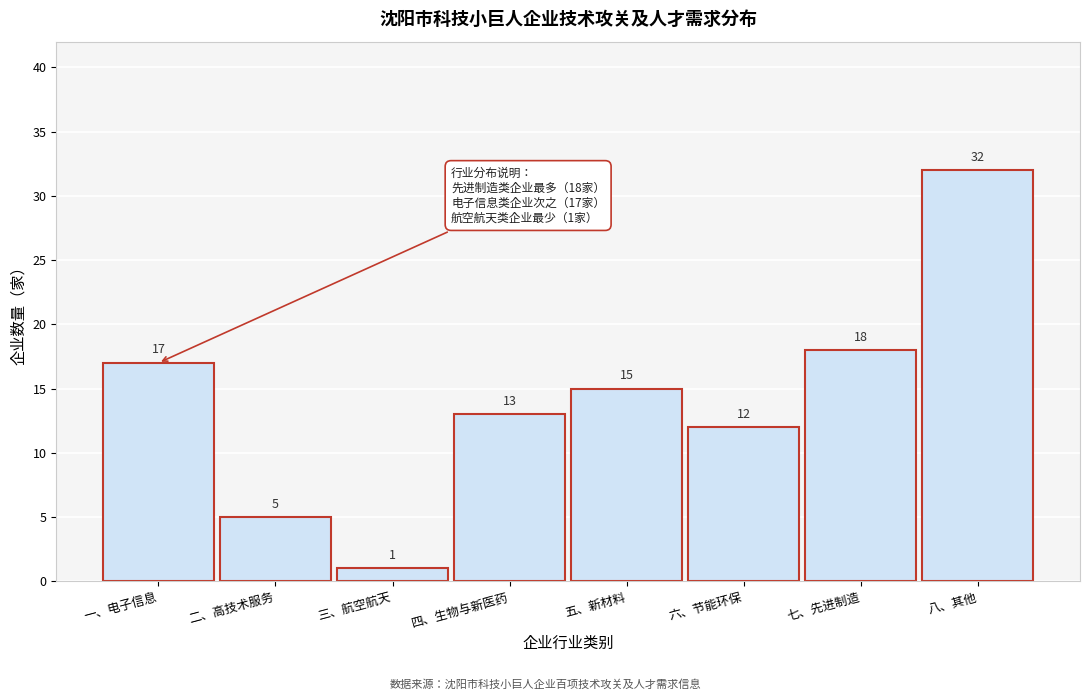

Reading right to left, what are all the values shown in this chart?

八、其他=32	七、先进制造=18	六、节能环保=12	五、新材料=15	四、生物与新医药=13	三、航空航天=1	二、高技术服务=5	一、电子信息=17